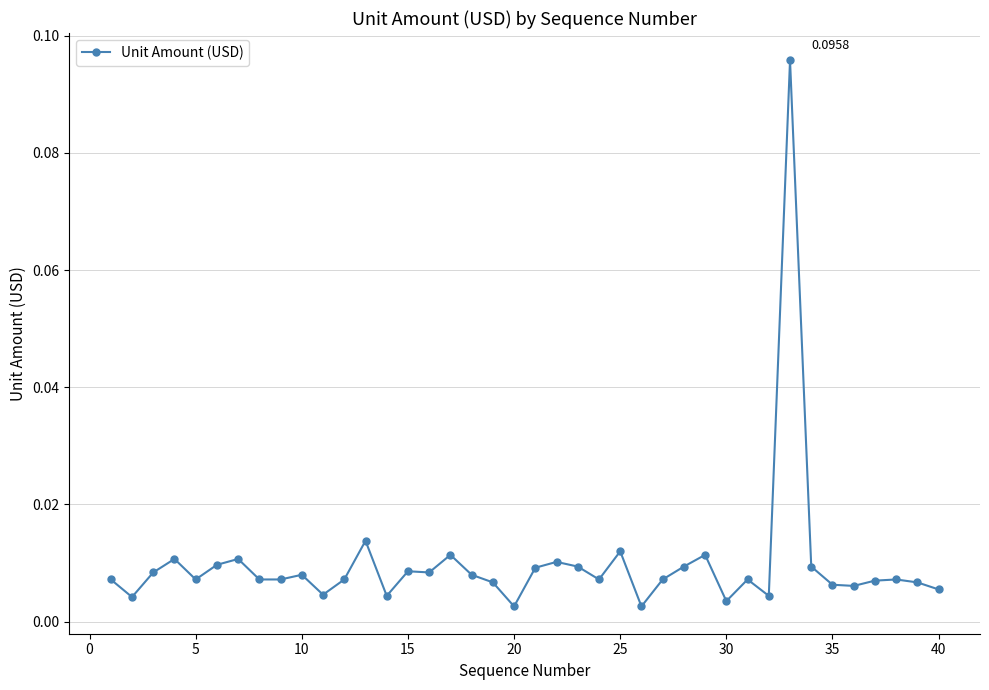

What is the sum of all values?

0.4